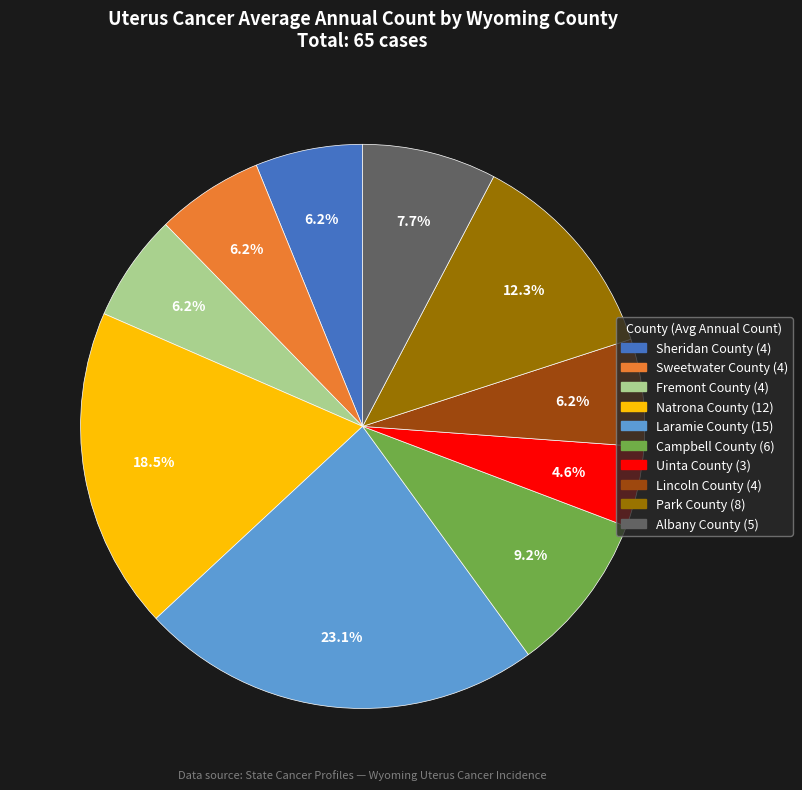

Do Sheridan County and Laramie County together represent more than half of the pie?

No